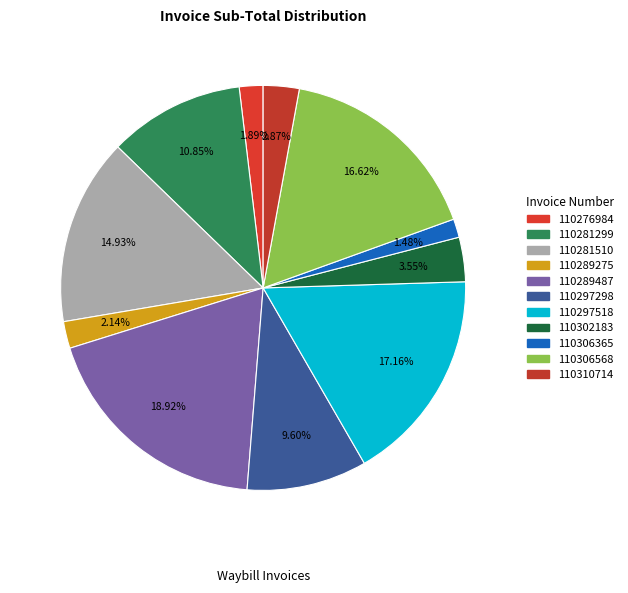

Is the sum of 110289487 and 110281299 greater than half?

No